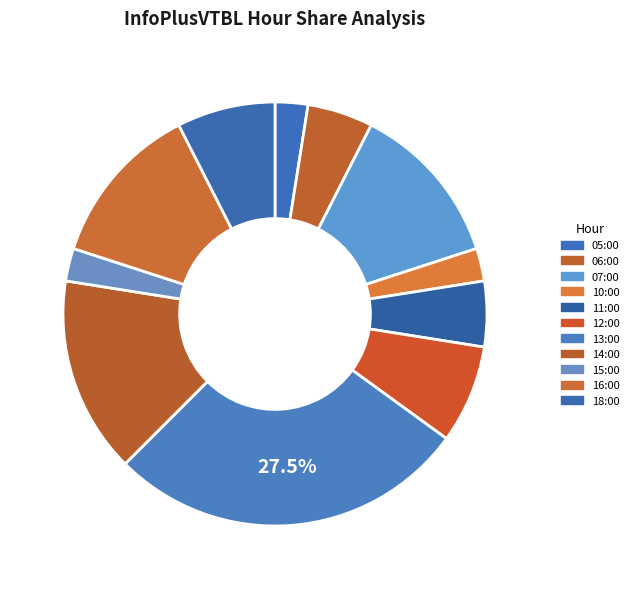

What is the largest slice in the pie chart?

13:00